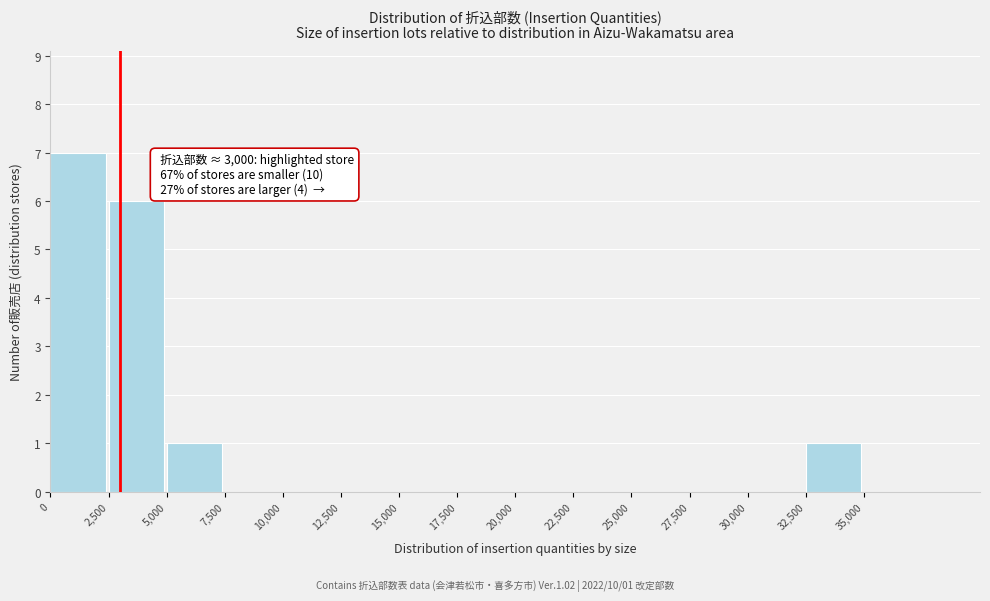

Which range on the x-axis has the tallest bar?

0 to 2500